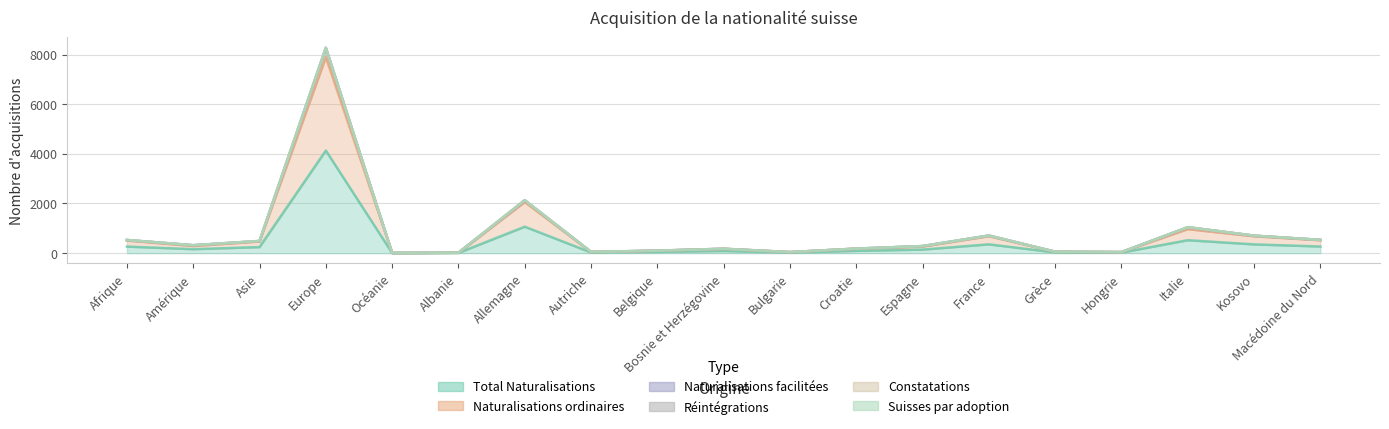

What is the total value across all series at Océanie?

16